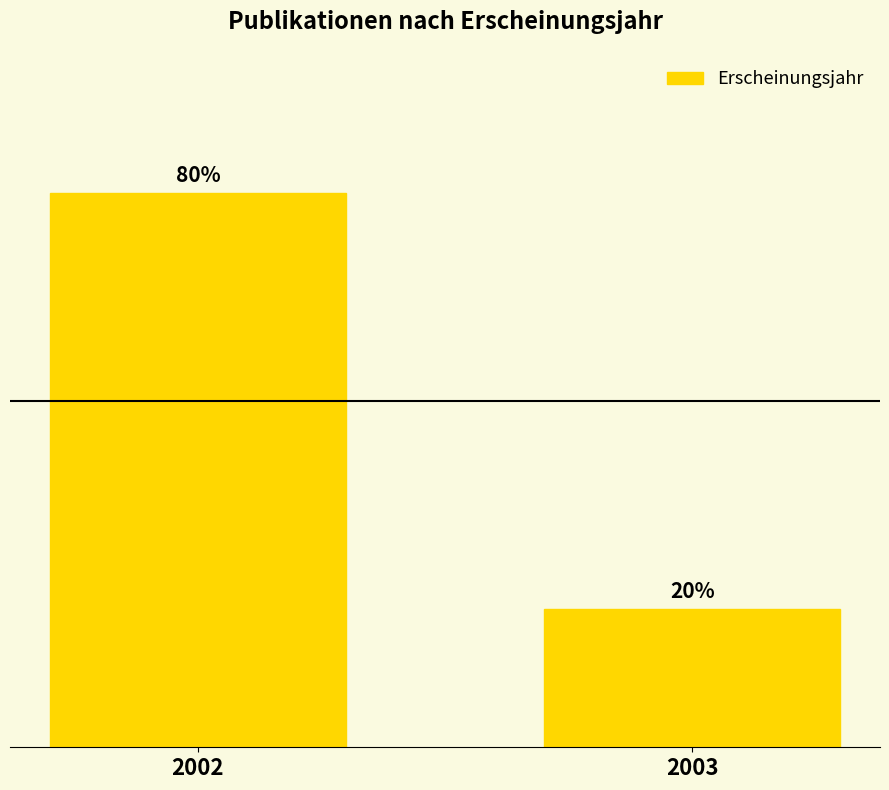

Rank the categories by value from lowest to highest.

2003, 2002